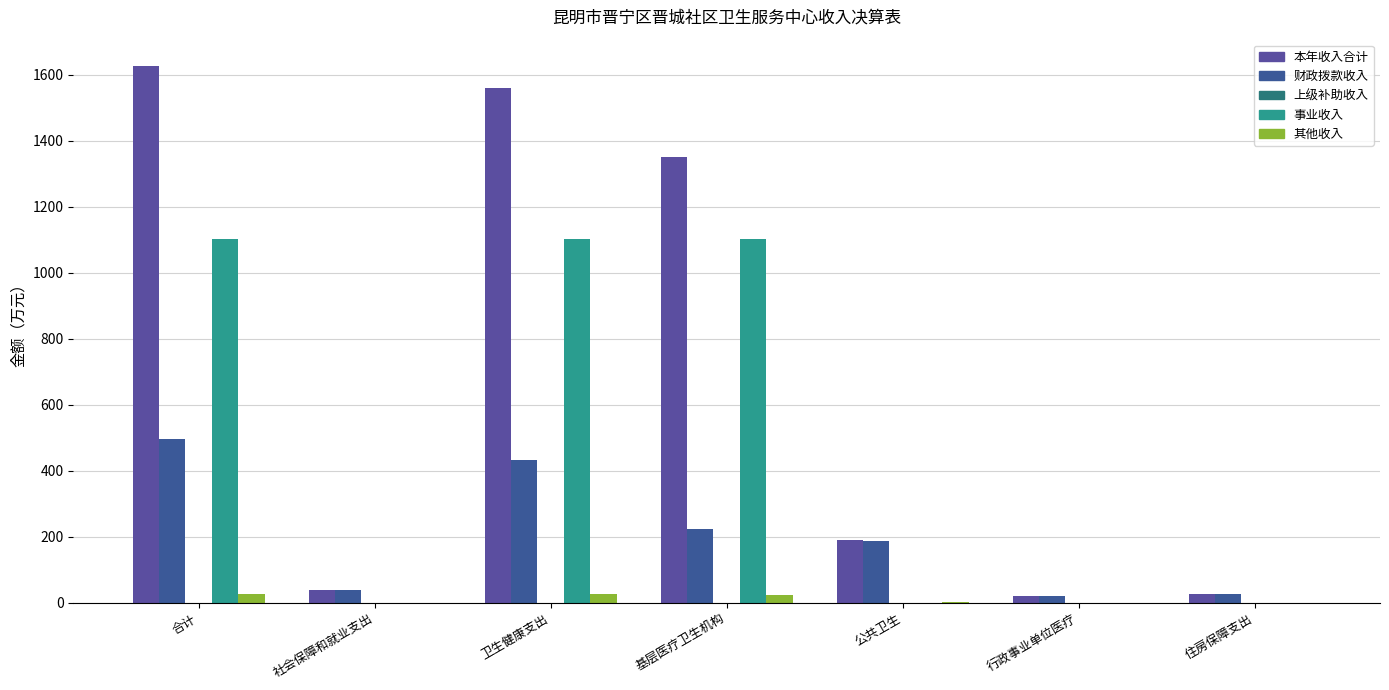

Which series has the widest spread of values?

本年收入合计